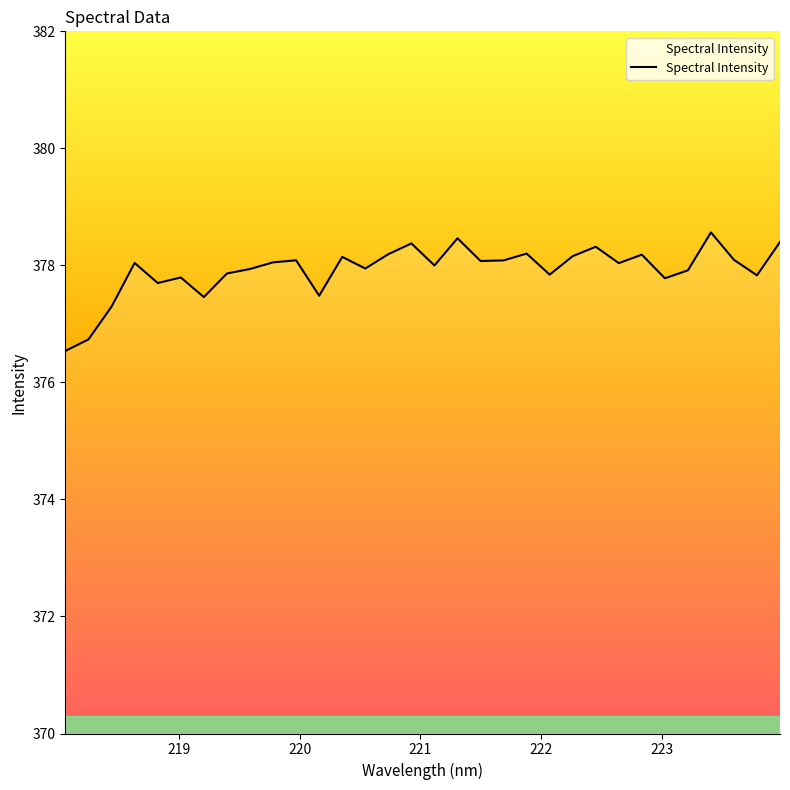

What is the difference between the maximum and minimum values?

2.0